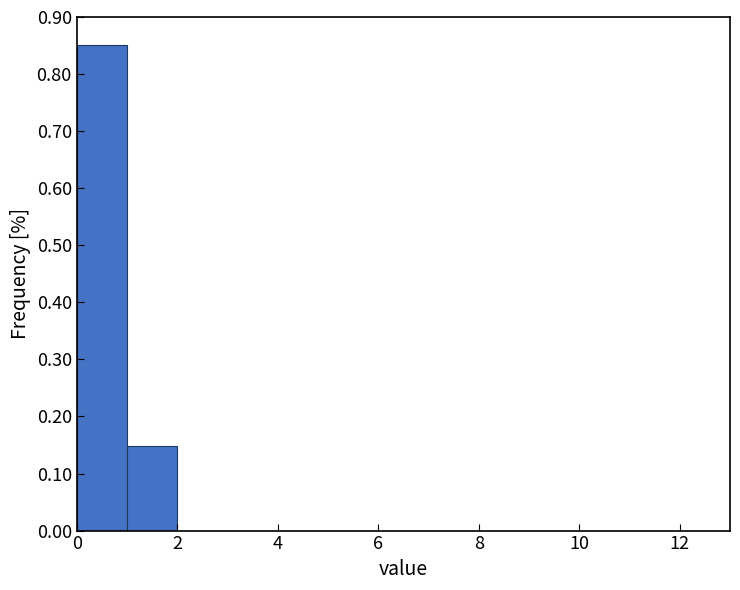

Which range on the x-axis has the tallest bar?

0 to 1